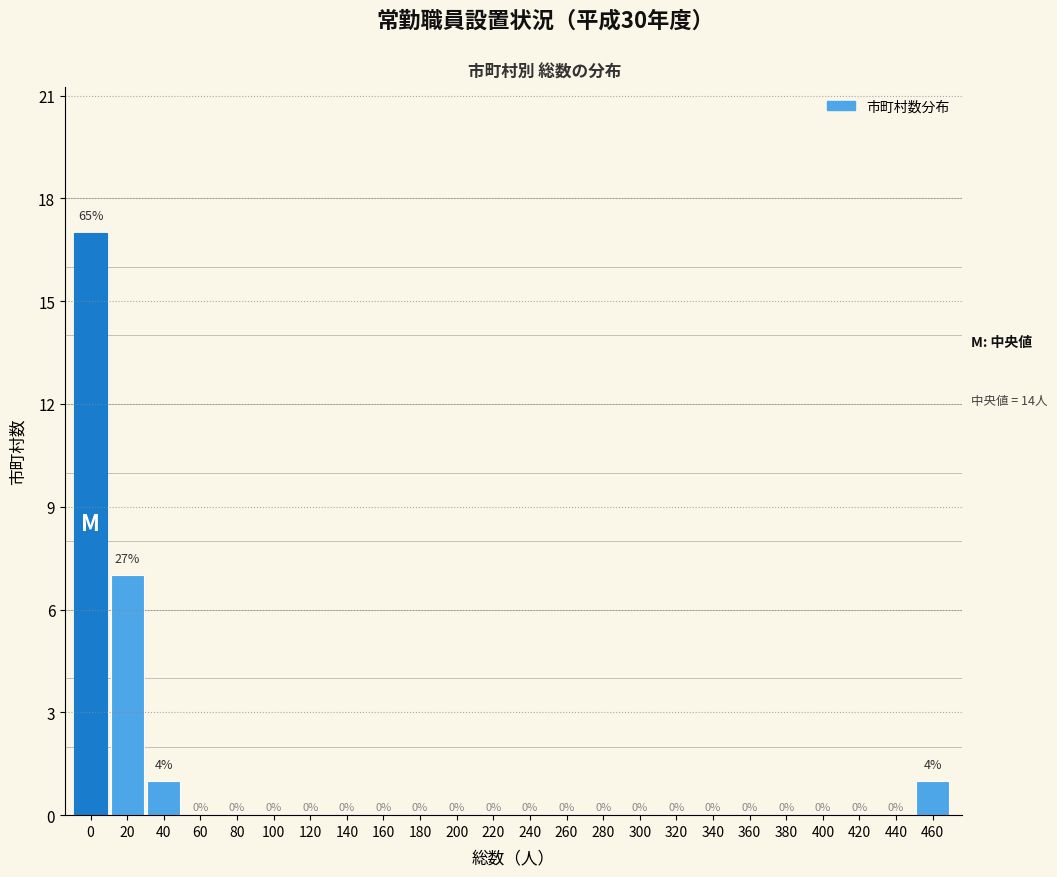

Reading left to right, transcribe all the data shown in this chart.

0=17	20=7	40=1	60=0	80=0	100=0	120=0	140=0	160=0	180=0	200=0	220=0	240=0	260=0	280=0	300=0	320=0	340=0	360=0	380=0	400=0	420=0	440=0	460=1